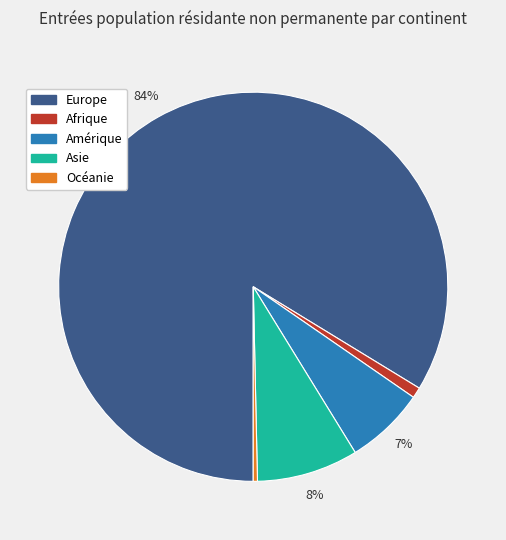

Count the number of slices in the pie.

5